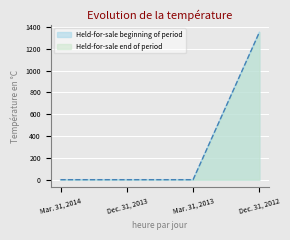

What is the label of the 1st point from the right?

Dec. 31, 2012